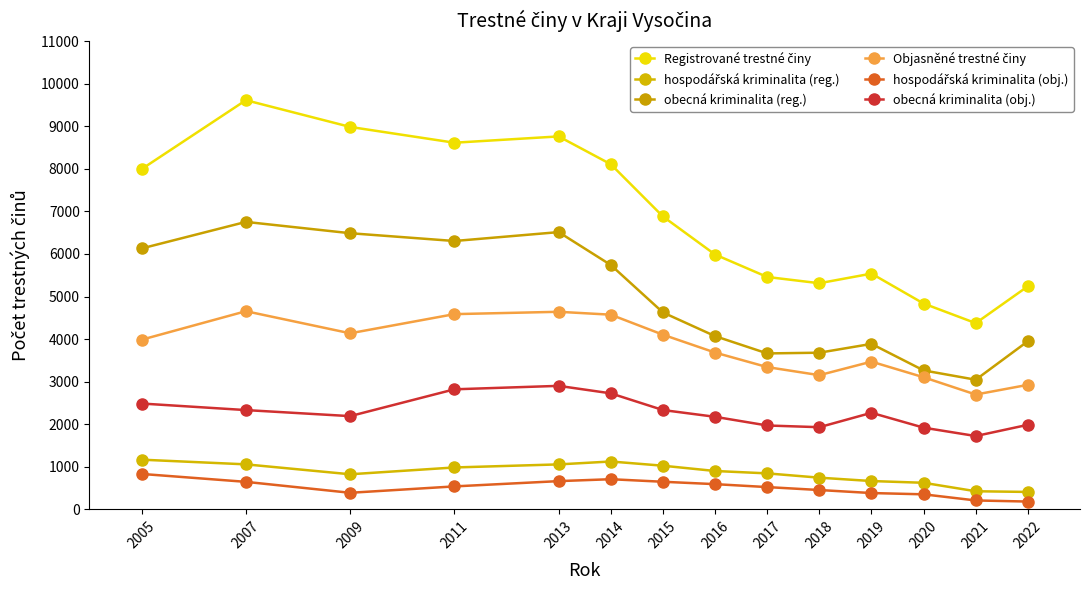

Is it true that hospodářská kriminalita (reg.) equals 535 at 2013?

False